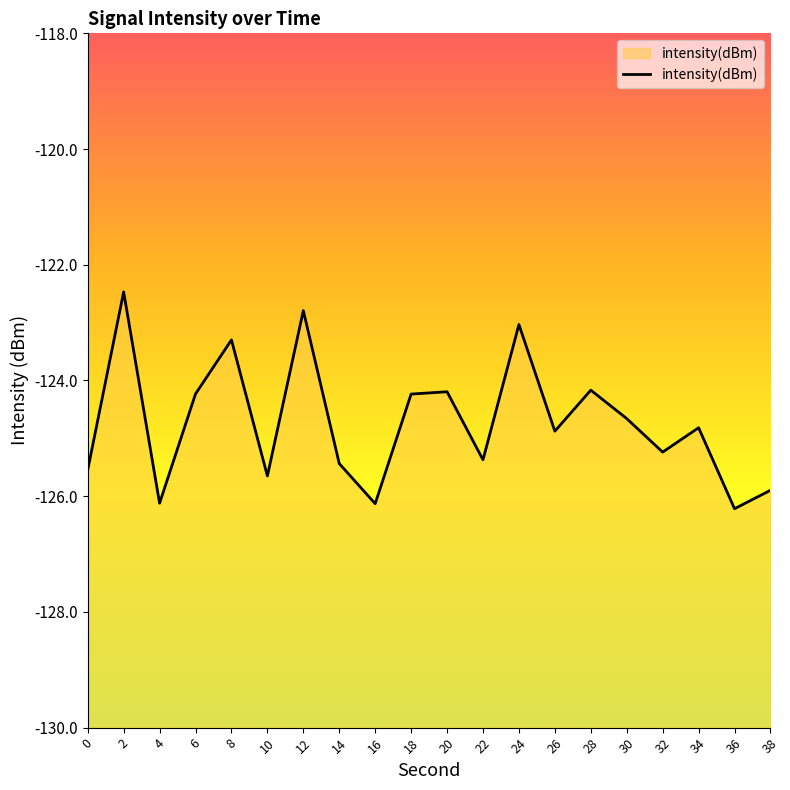

Count the number of data series in this chart.

1